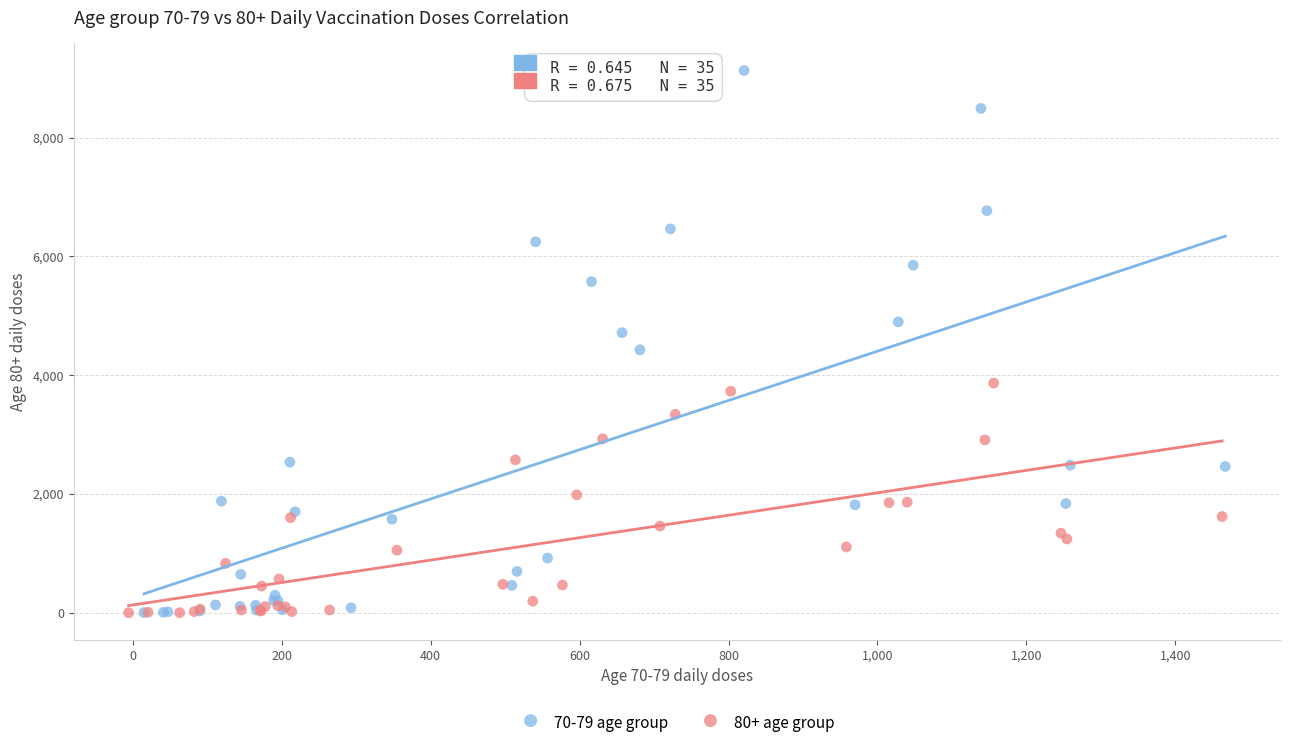

Which series reaches the maximum Y coordinate?

70-79 age group